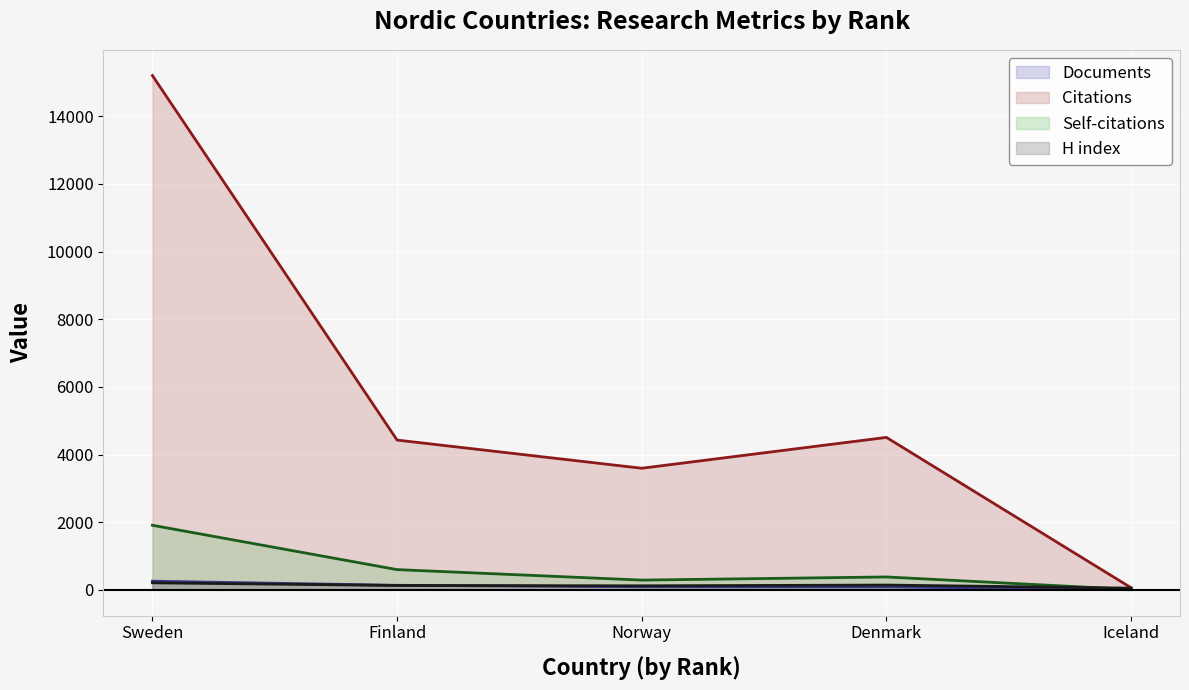

Count the number of data series in this chart.

4